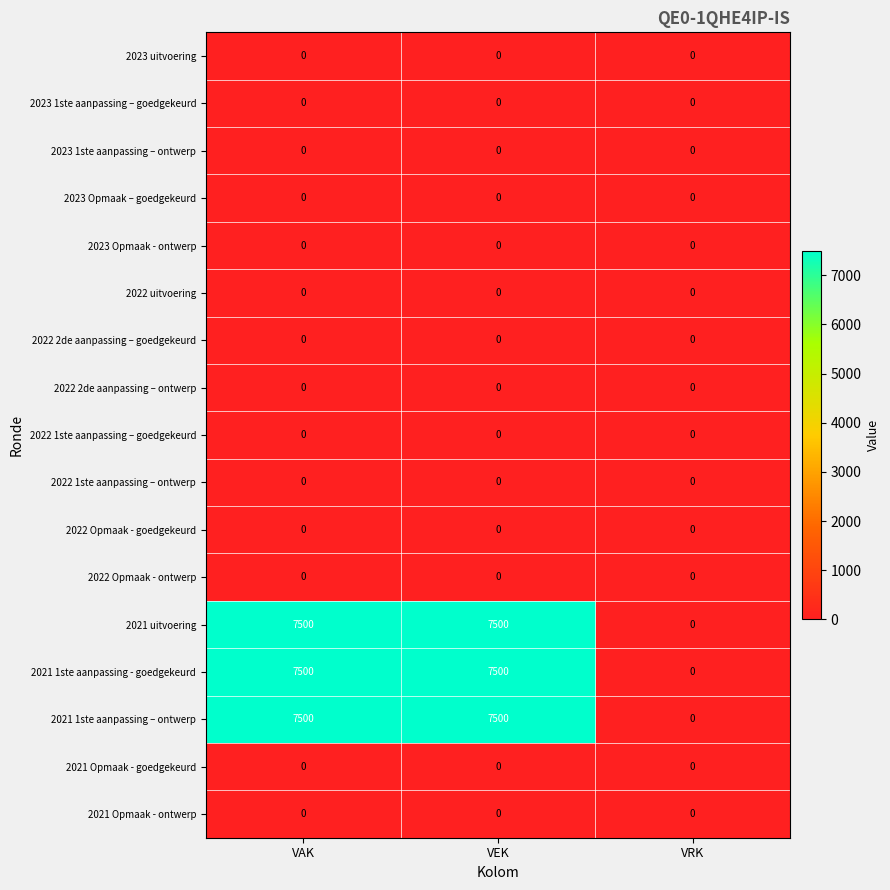

What is the approximate value of 2021 1ste aanpassing – ontwerp at VEK?

7500